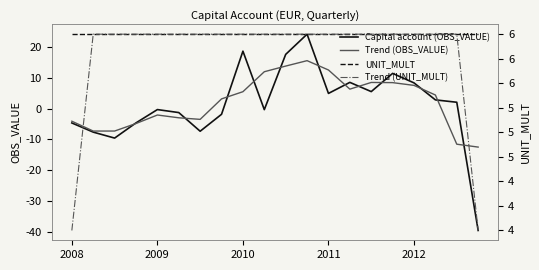

The value of Capital account (OBS_VALUE) at 2008 is -1.8. True or false?

False